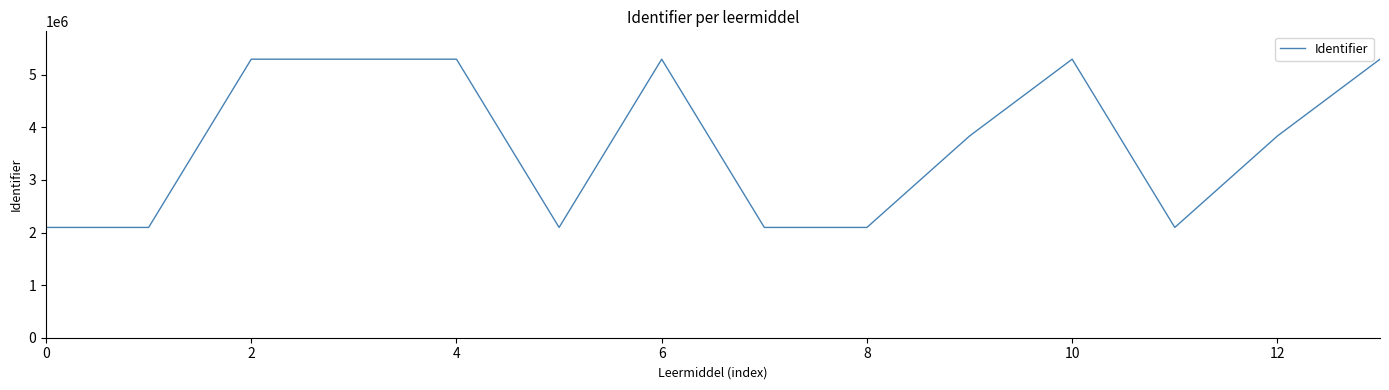

What is the greatest value displayed?

5294837